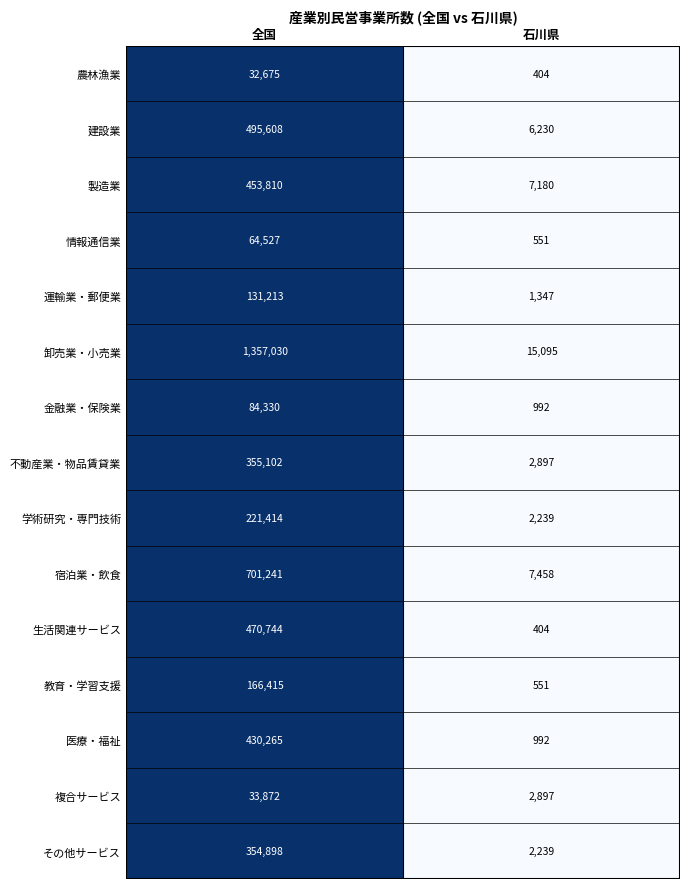

What is the total value across all series at 全国?

5353144